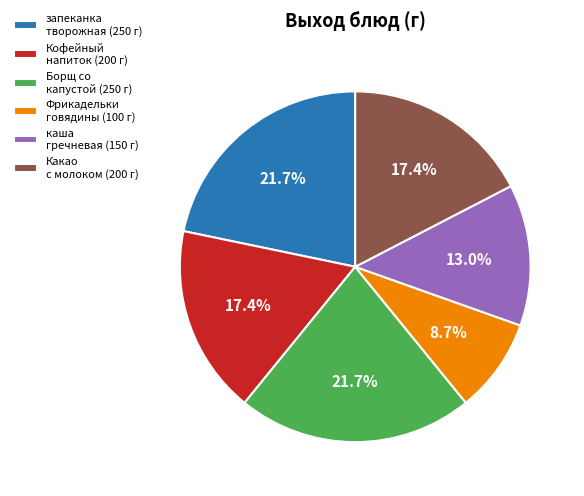

Is there any slice that represents more than half of the pie?

No